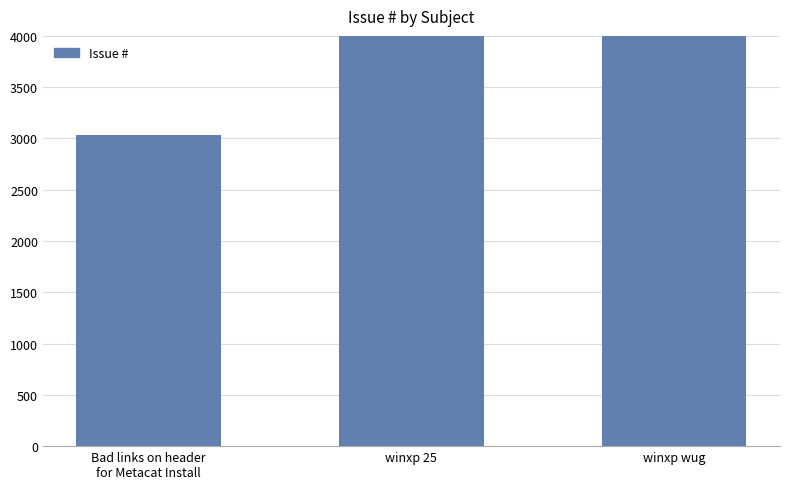

Is it true that the value at winxp 25 is 4583?

True